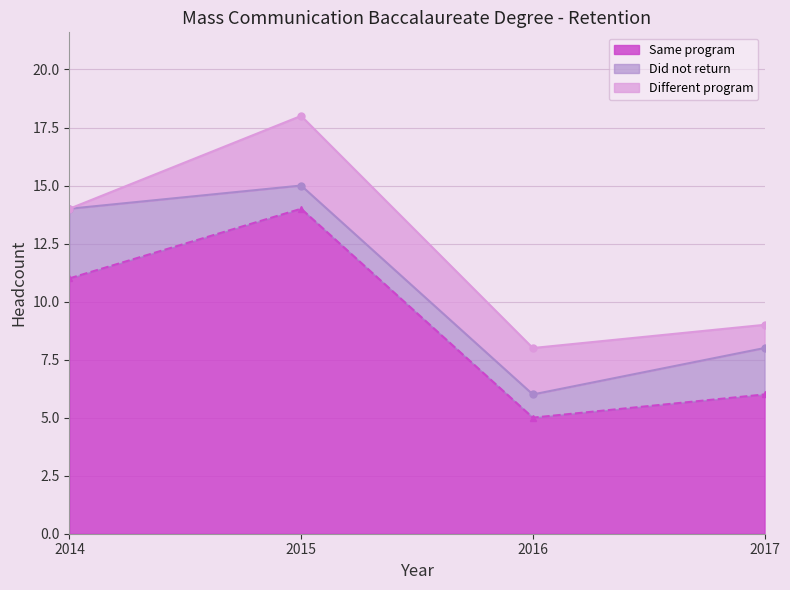

Count the number of categories in the chart.

4